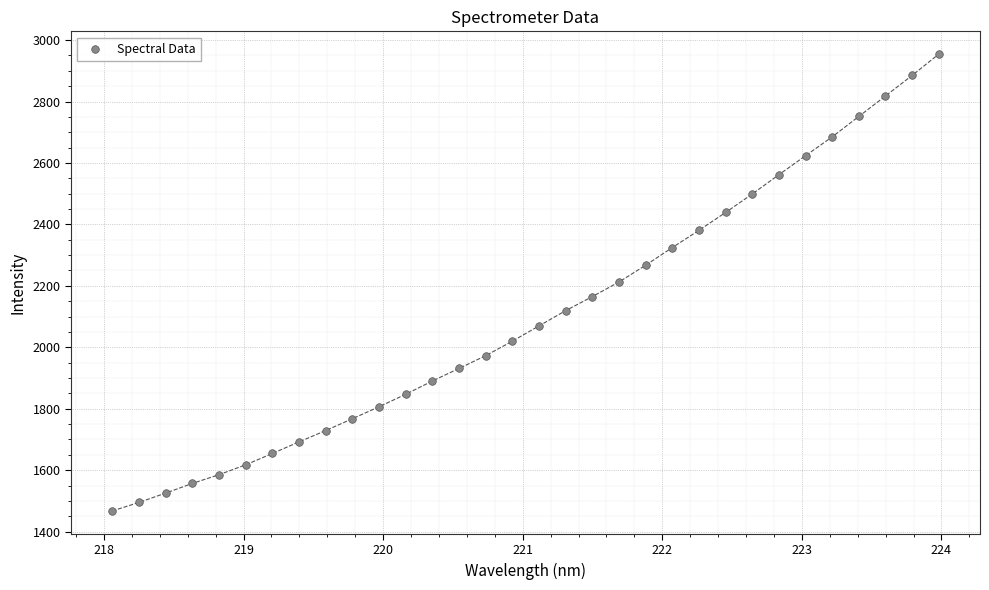

What is the range of Y values (max minus min)?

1487.0